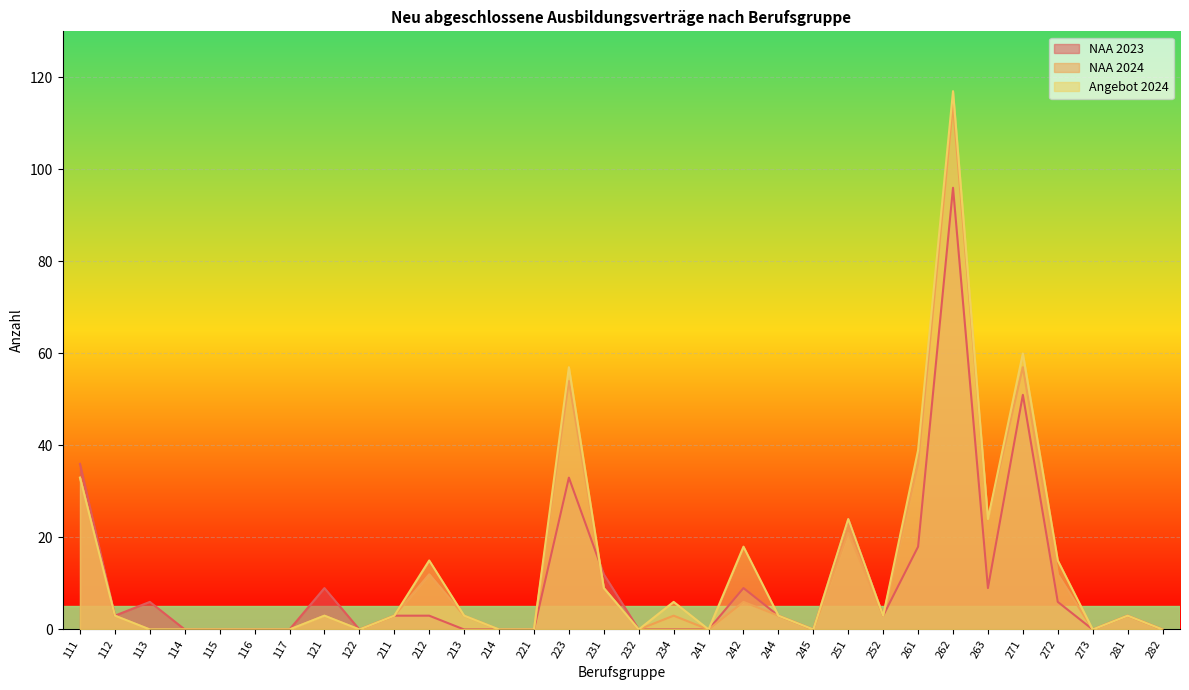

The value of Angebot 2024 at 113 is 65. True or false?

False